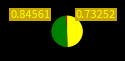

Does any single category account for the majority?

No